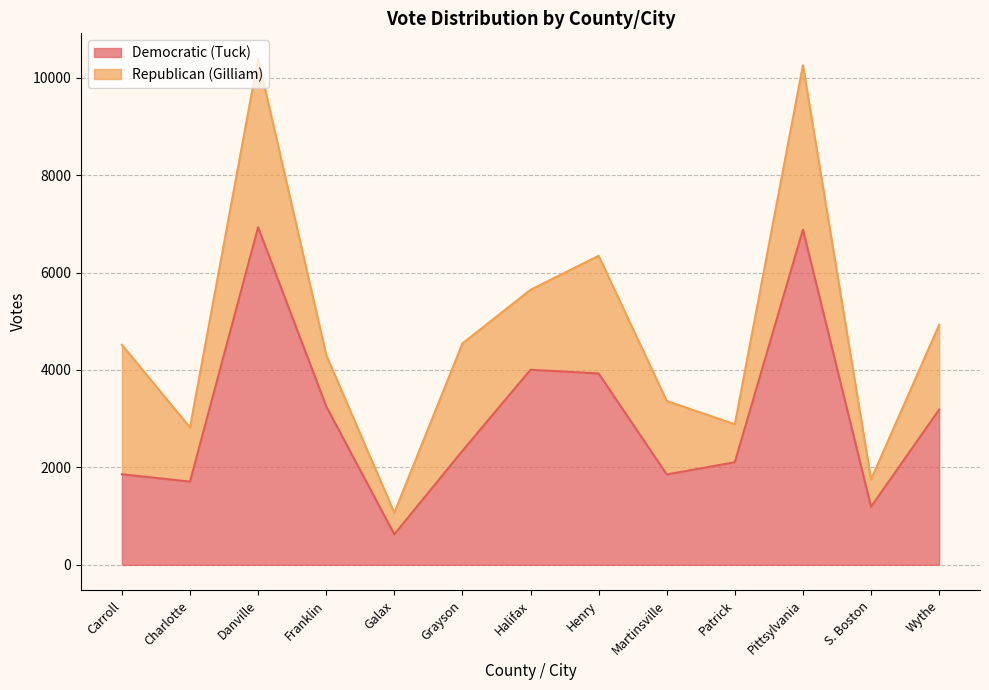

What is the change in value from Franklin to Martinsville?

-1397